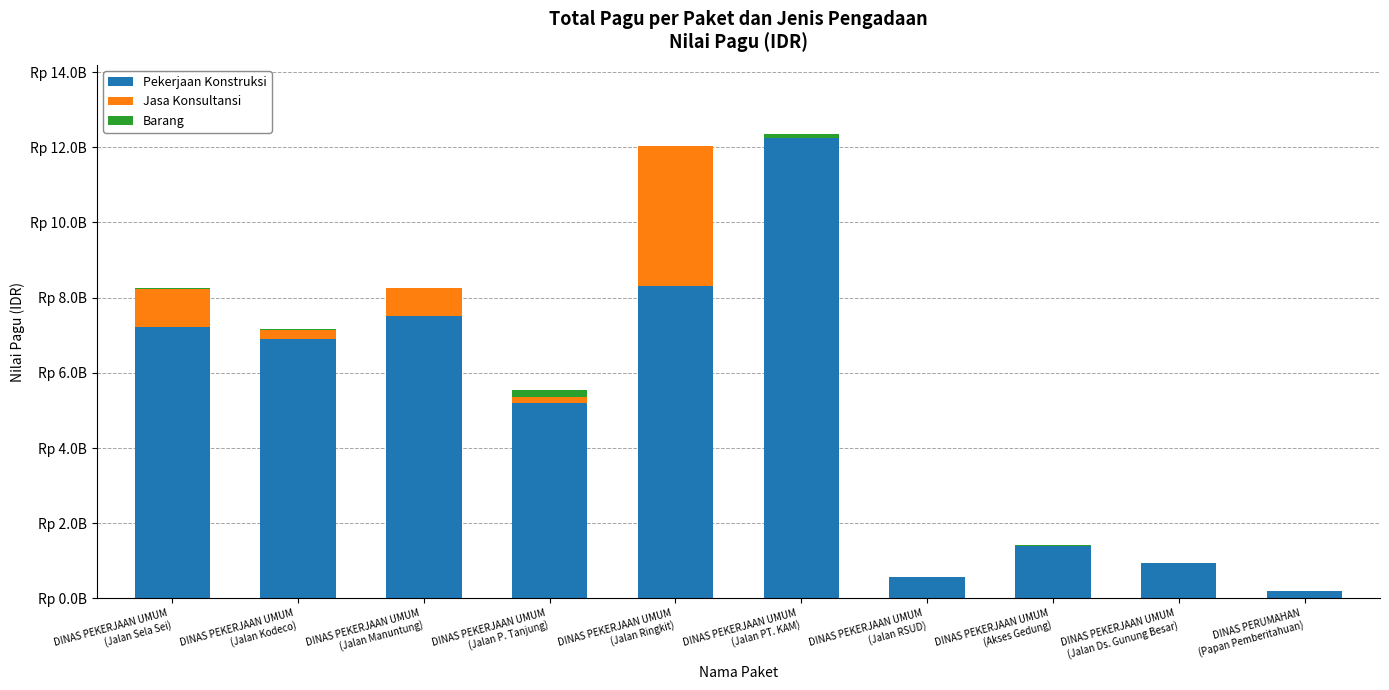

What are all the series names shown in the legend?

Pekerjaan Konstruksi, Jasa Konsultansi, Barang